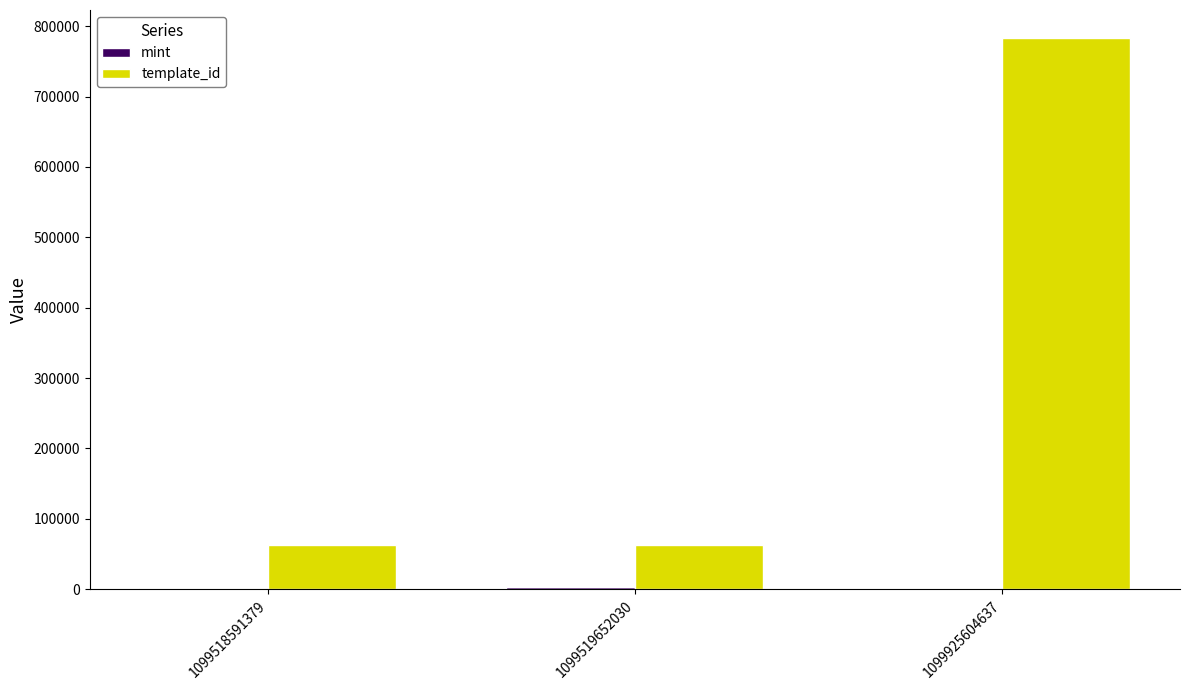

Which category has the highest value in the template_id series?

1099925604637